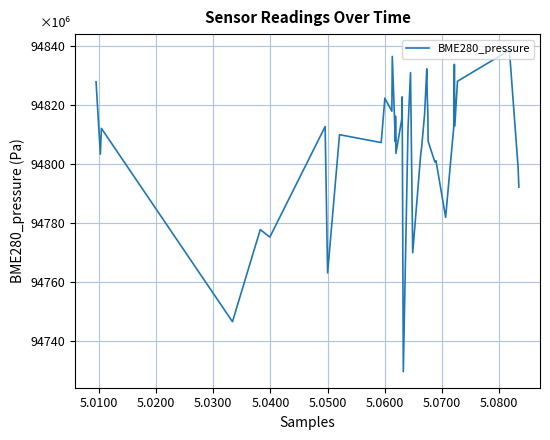

What is the maximum value shown in the chart?

94838.4